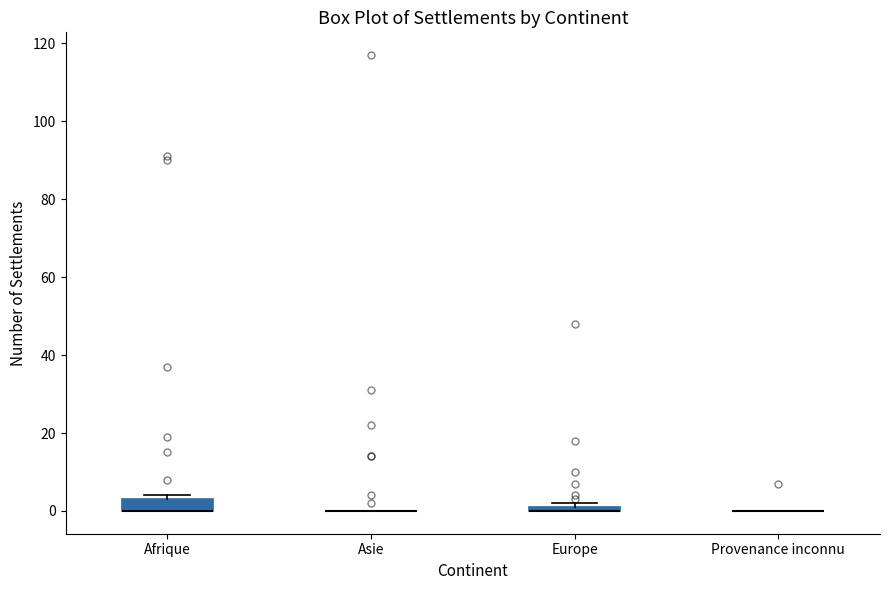

Comparing the boxes themselves (not the whiskers), which one is the tallest?

Afrique